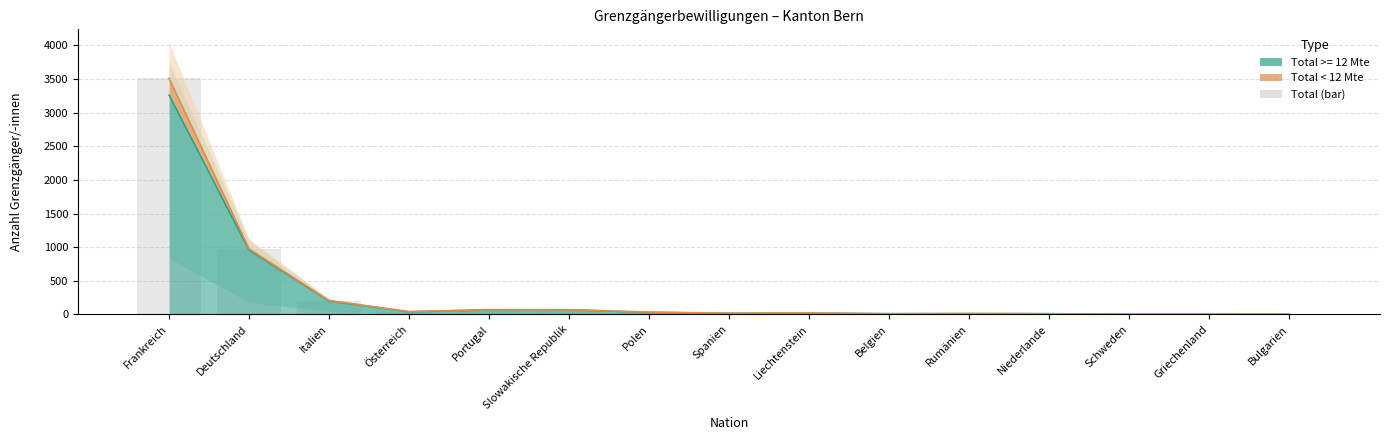

Reading left to right, list all the values displayed in this chart.

3511	975	205	42	71	69	35	18	21	10	13	10	3	3	1